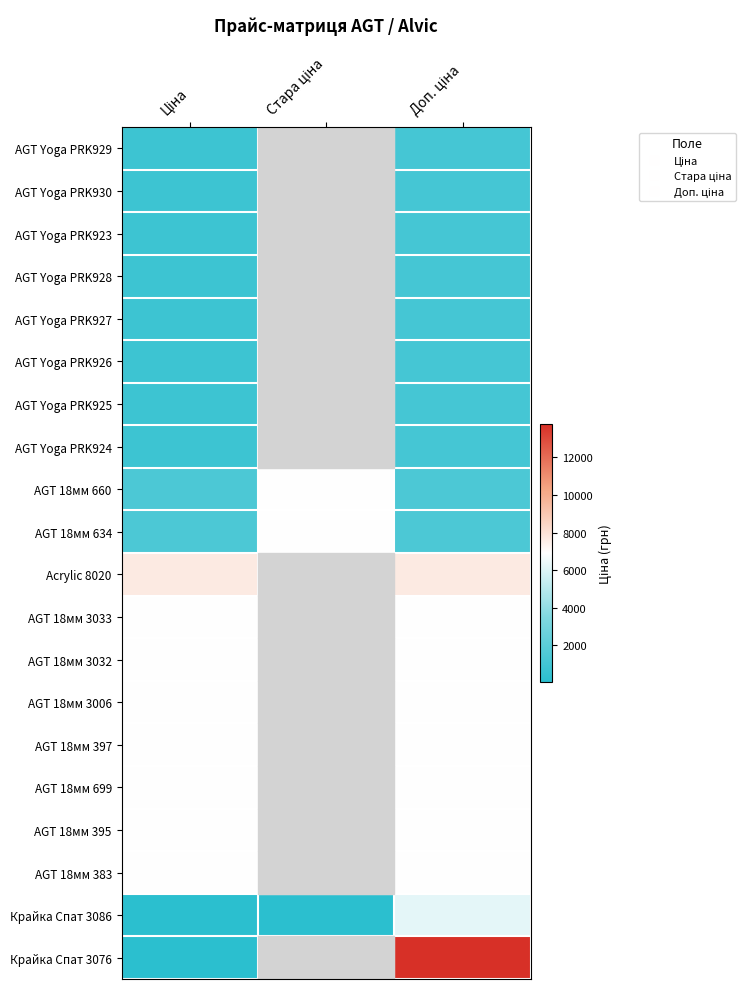

Which series changed the most between Стара ціна and Доп. ціна?

Крайка Спат 3086